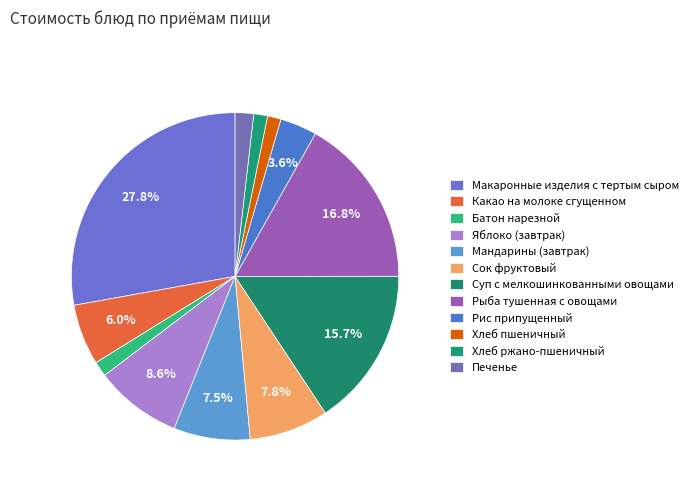

How many slices are in this pie chart?

12